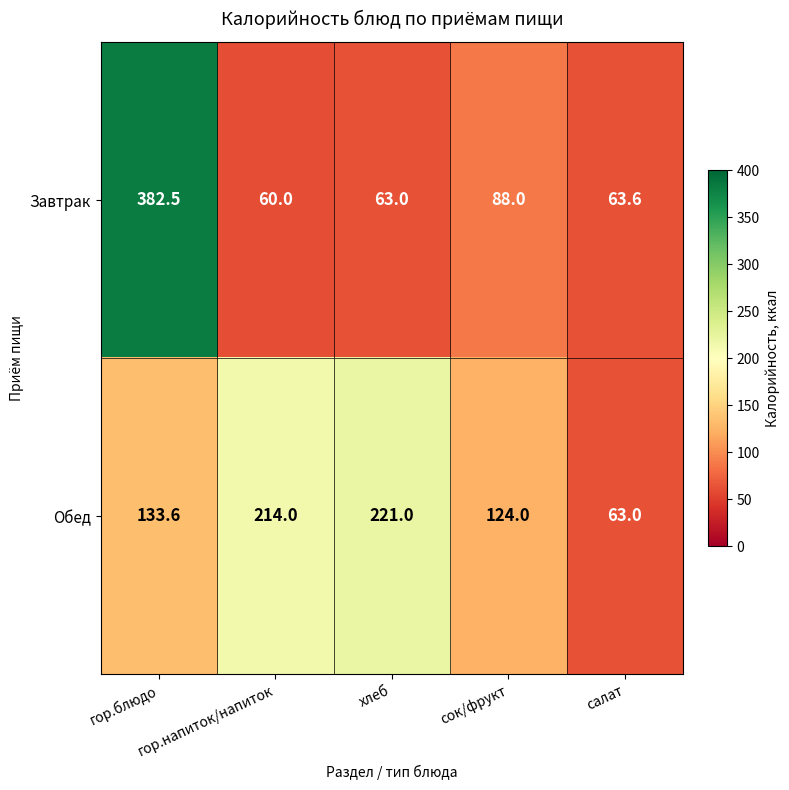

What is the average value of the Обед series?

151.1